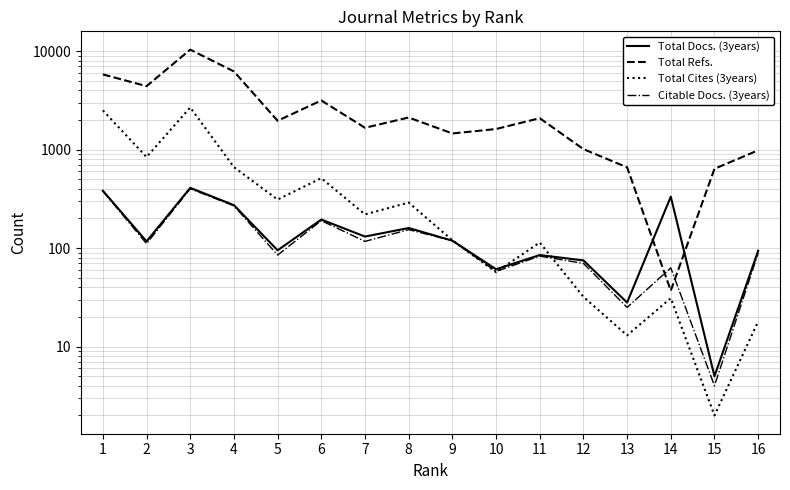

At which category does Total Cites (3years) reach its first local valley?

2